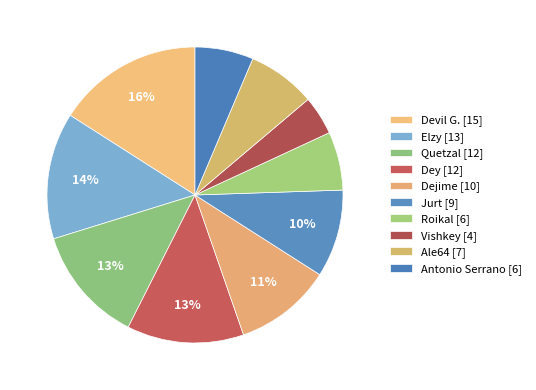

How many segments does this pie chart have?

10